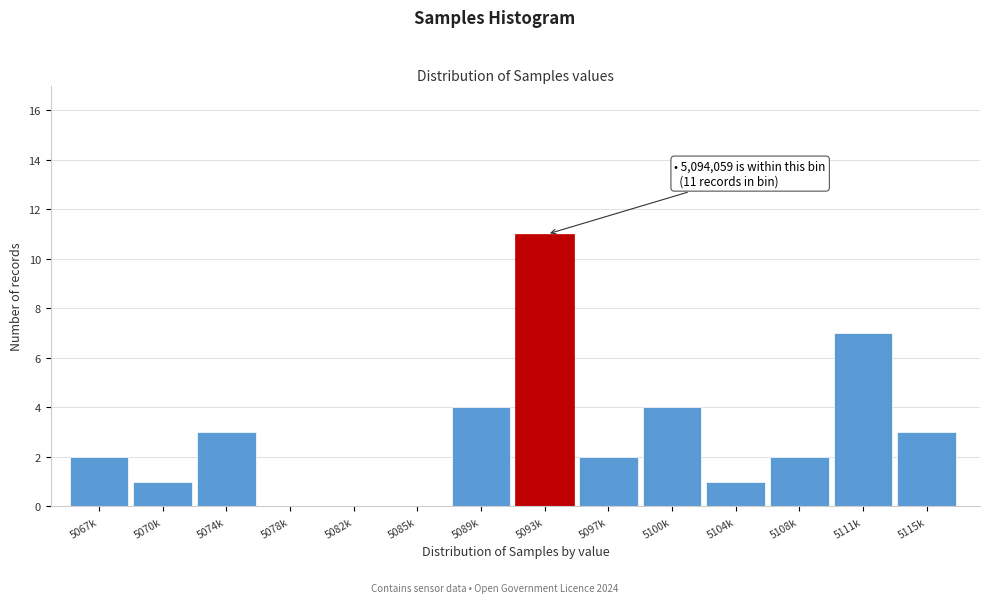

Reading right to left, transcribe all the data shown in this chart.

5115k=3	5111k=7	5108k=2	5104k=1	5100k=4	5097k=2	5093k=11	5089k=4	5085k=0	5082k=0	5078k=0	5074k=3	5070k=1	5067k=2